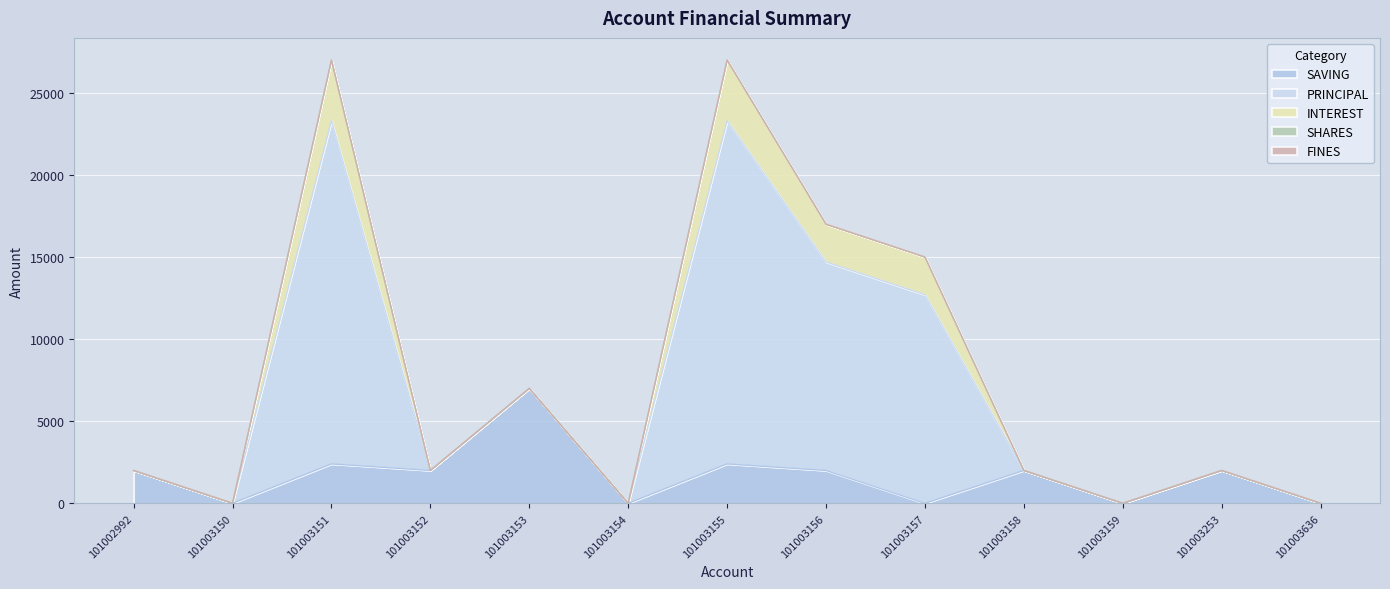

Is it true that SAVING equals 2000 at 101002992?

True